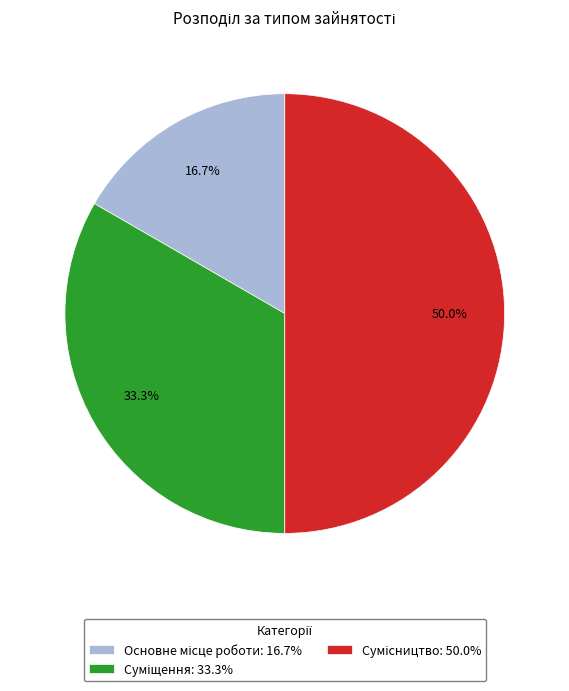

What is the ratio of the value at Сумісництво to the value at Основне місце роботи?

3.0